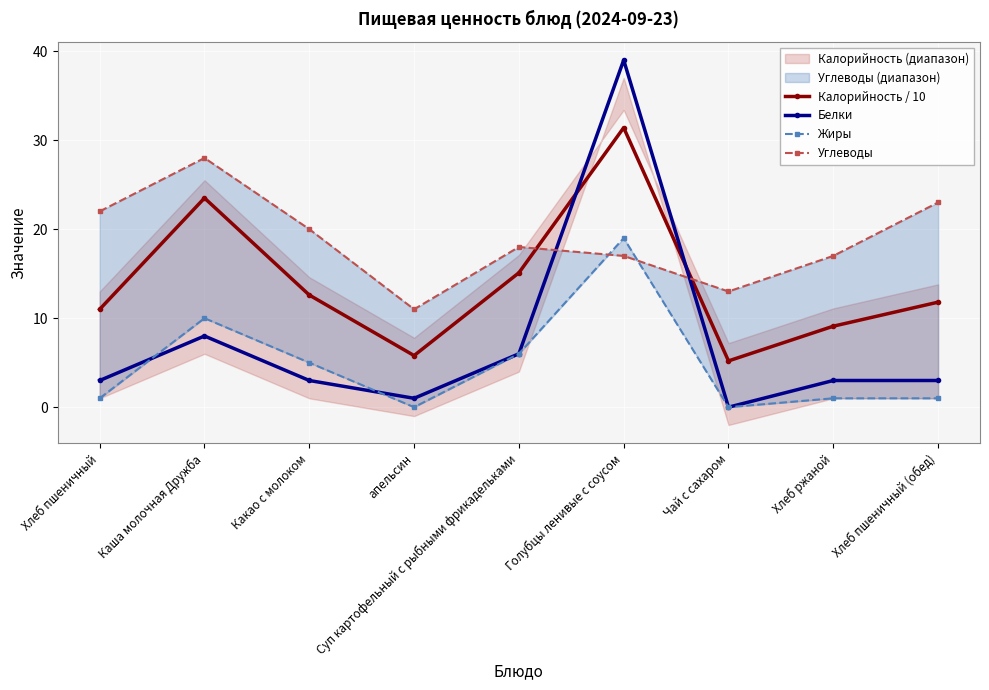

At which label is Калорийность / 10 closest to 18?

Суп картофельный с рыбными фрикадельками